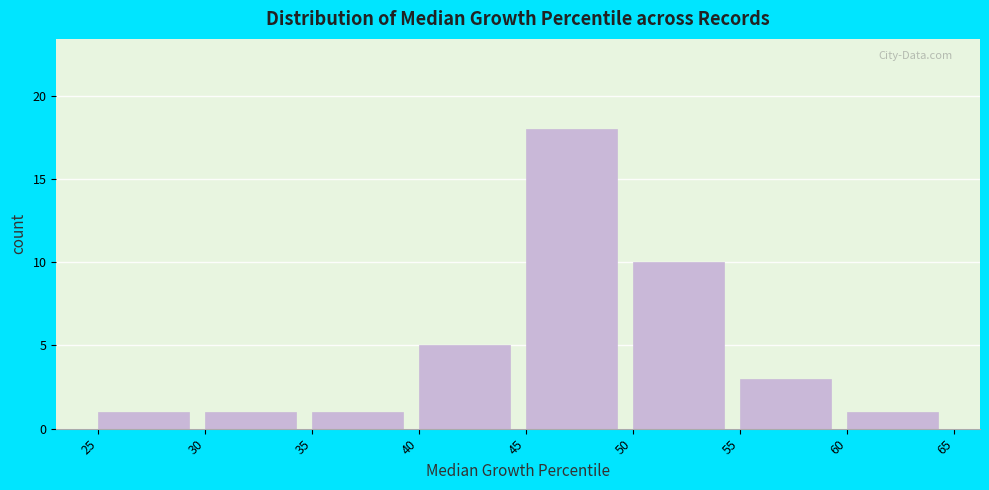

What is the height of the bar covering 40 to 45 on the x-axis? The values are not printed on the chart, so give them approximately, as read against the axis.

5